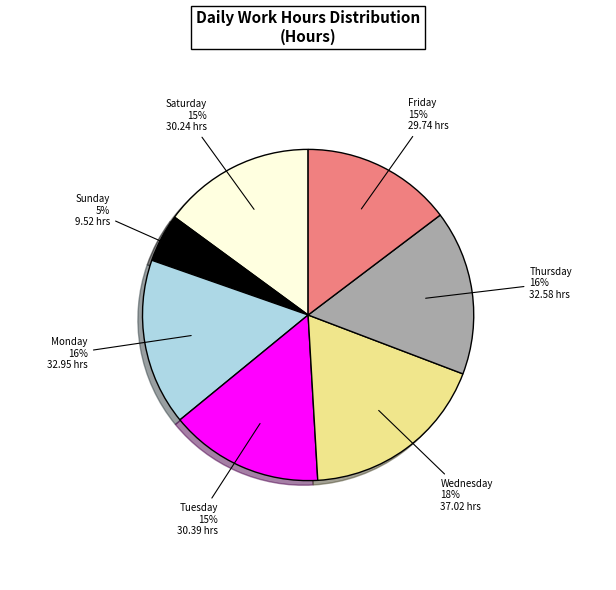

True or false: Wednesday accounts for 24% of the total.

False